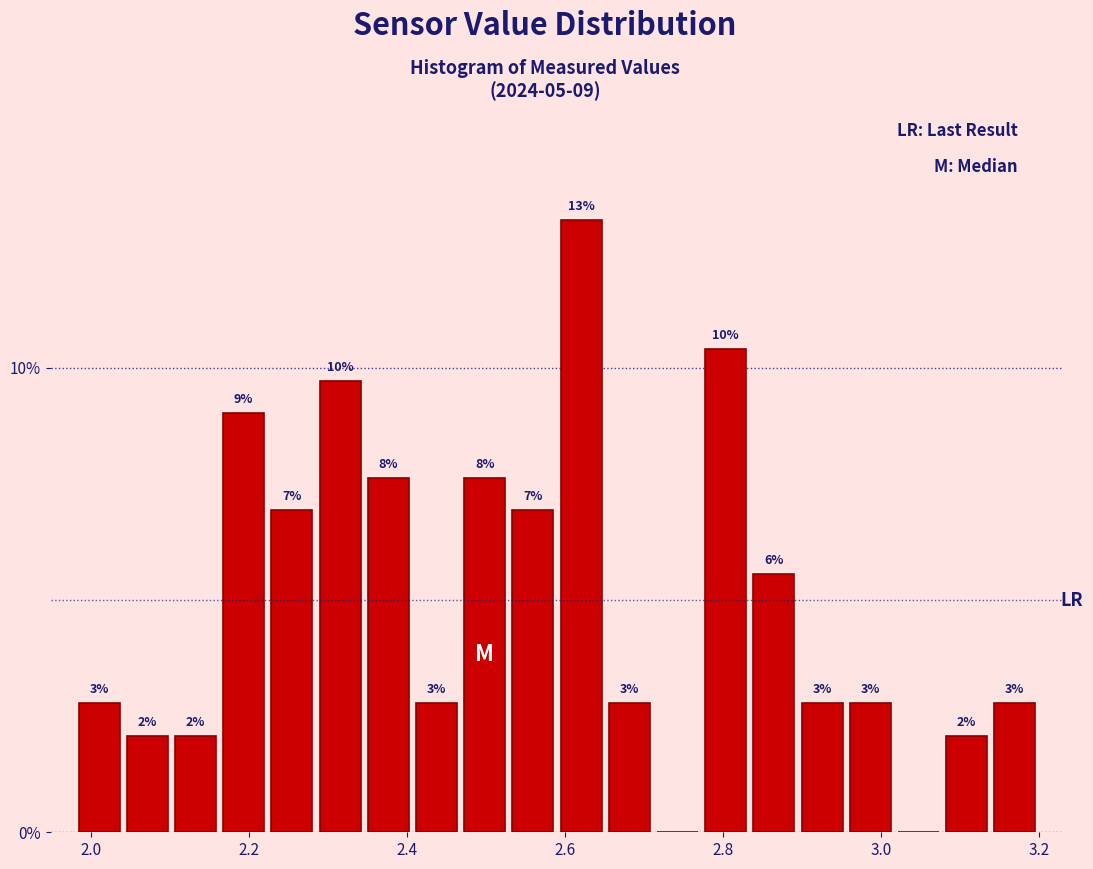

Around what value on the x-axis is the tallest bar? Give the approximate position of its centre, as read against the axis.

2.62